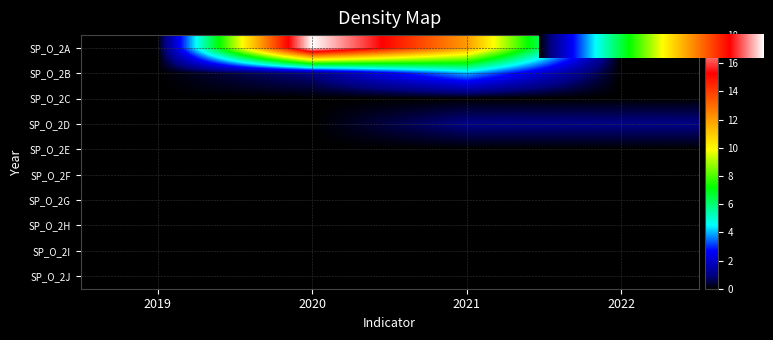

At how many categories does at least one series exceed 14?

1